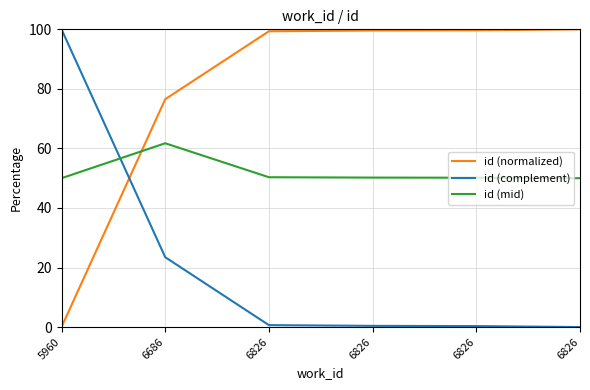

What is the sum of the id (complement) values at 6826 and 6826?

1.0